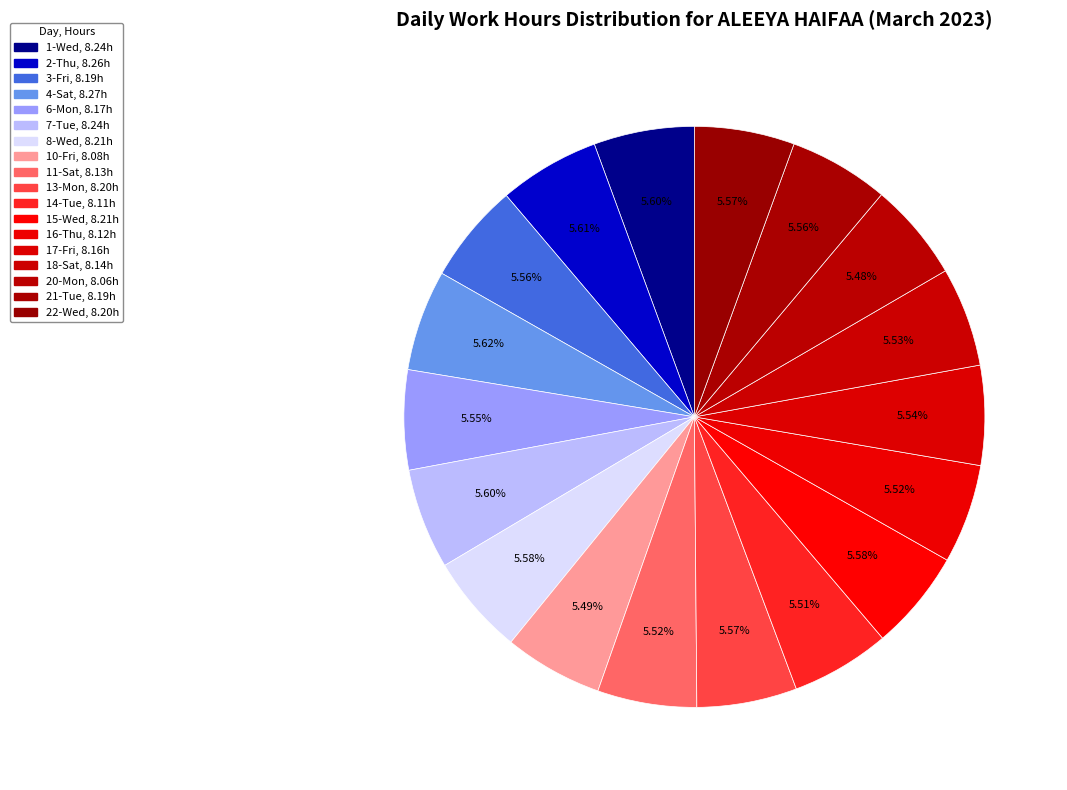

What portion of the pie excludes 1-Wed?

94.4%